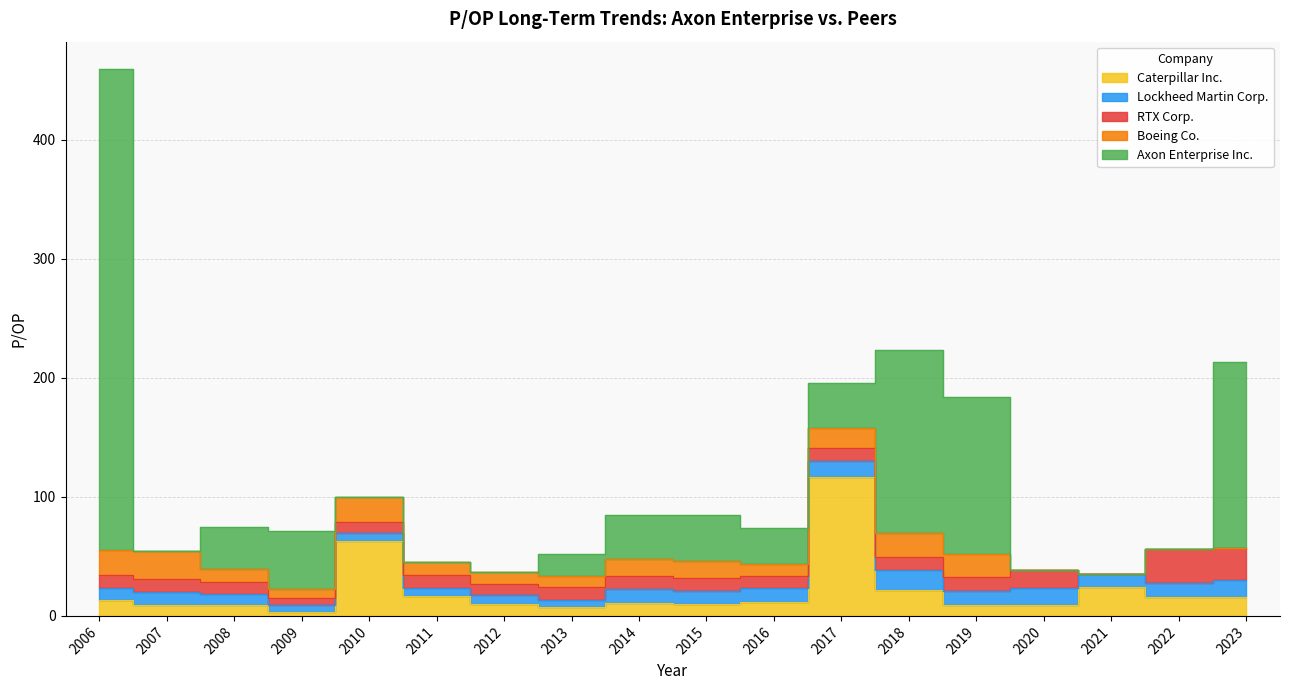

The value of Lockheed Martin Corp. at 2016 is 12.2. True or false?

True